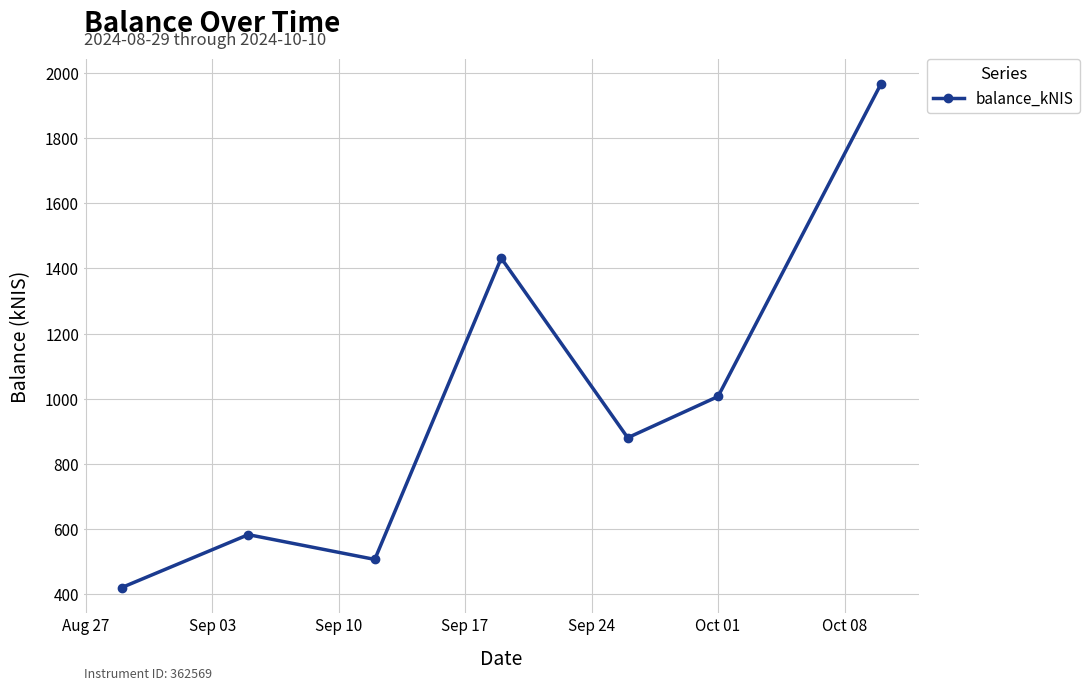

How many interior local peaks (higher than both neighbors) does the data have?

2